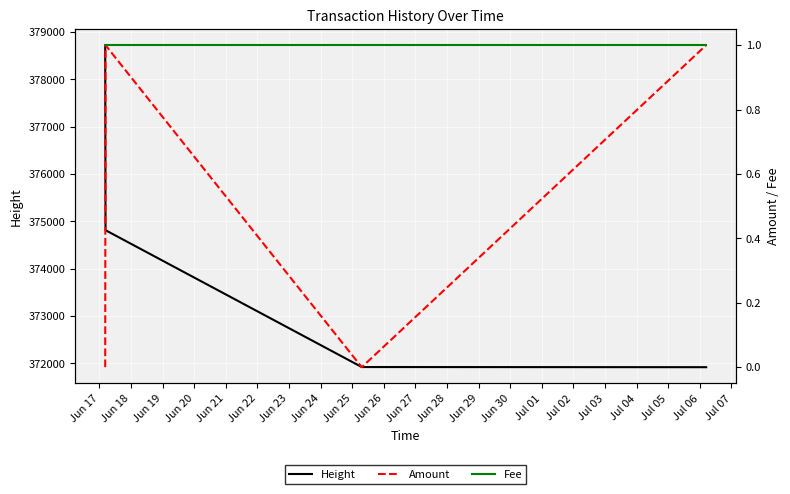

How many values in the Height series are below 374814?

2